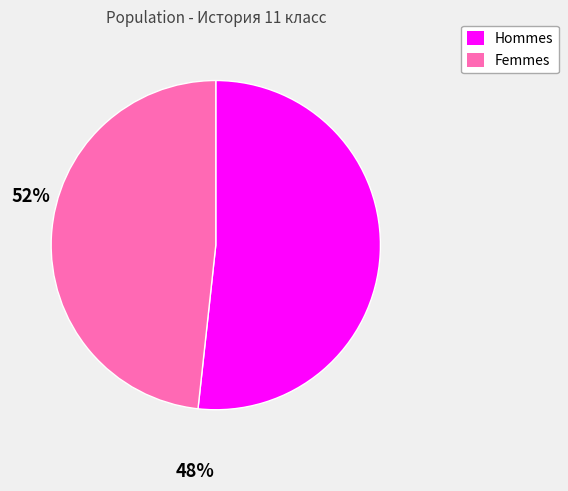

Does any single category account for the majority?

Yes